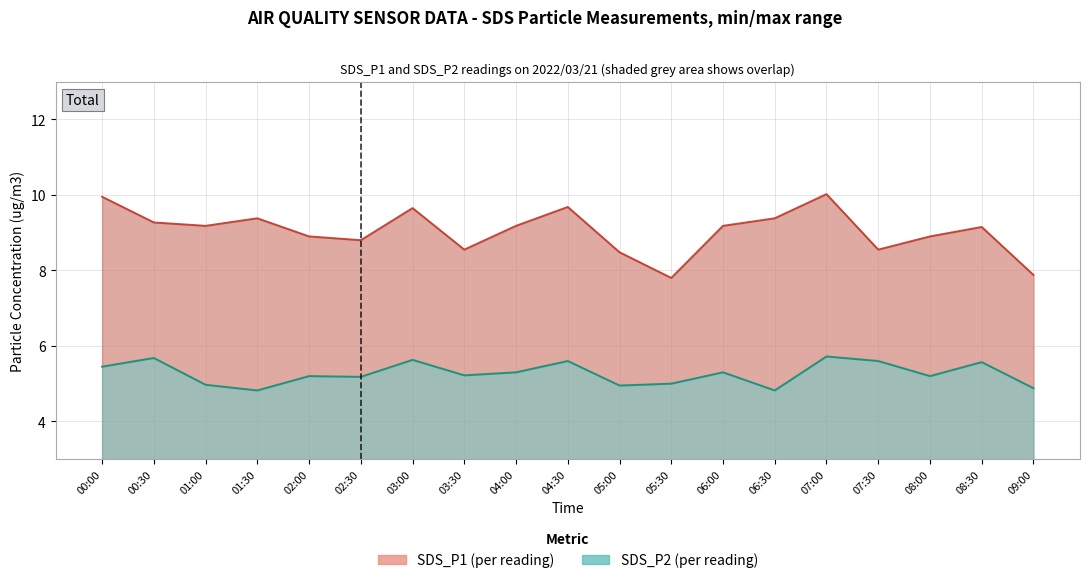

Which category has the highest value across all series?

07:00